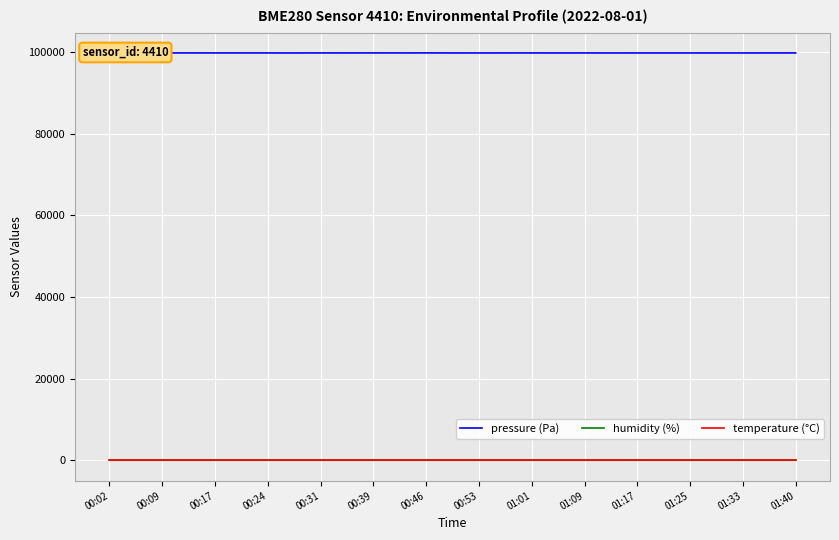

Count the number of categories in the chart.

40